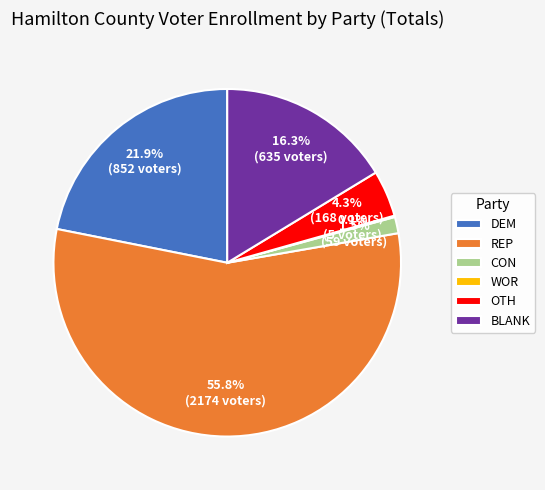

Does any single category account for the majority?

Yes